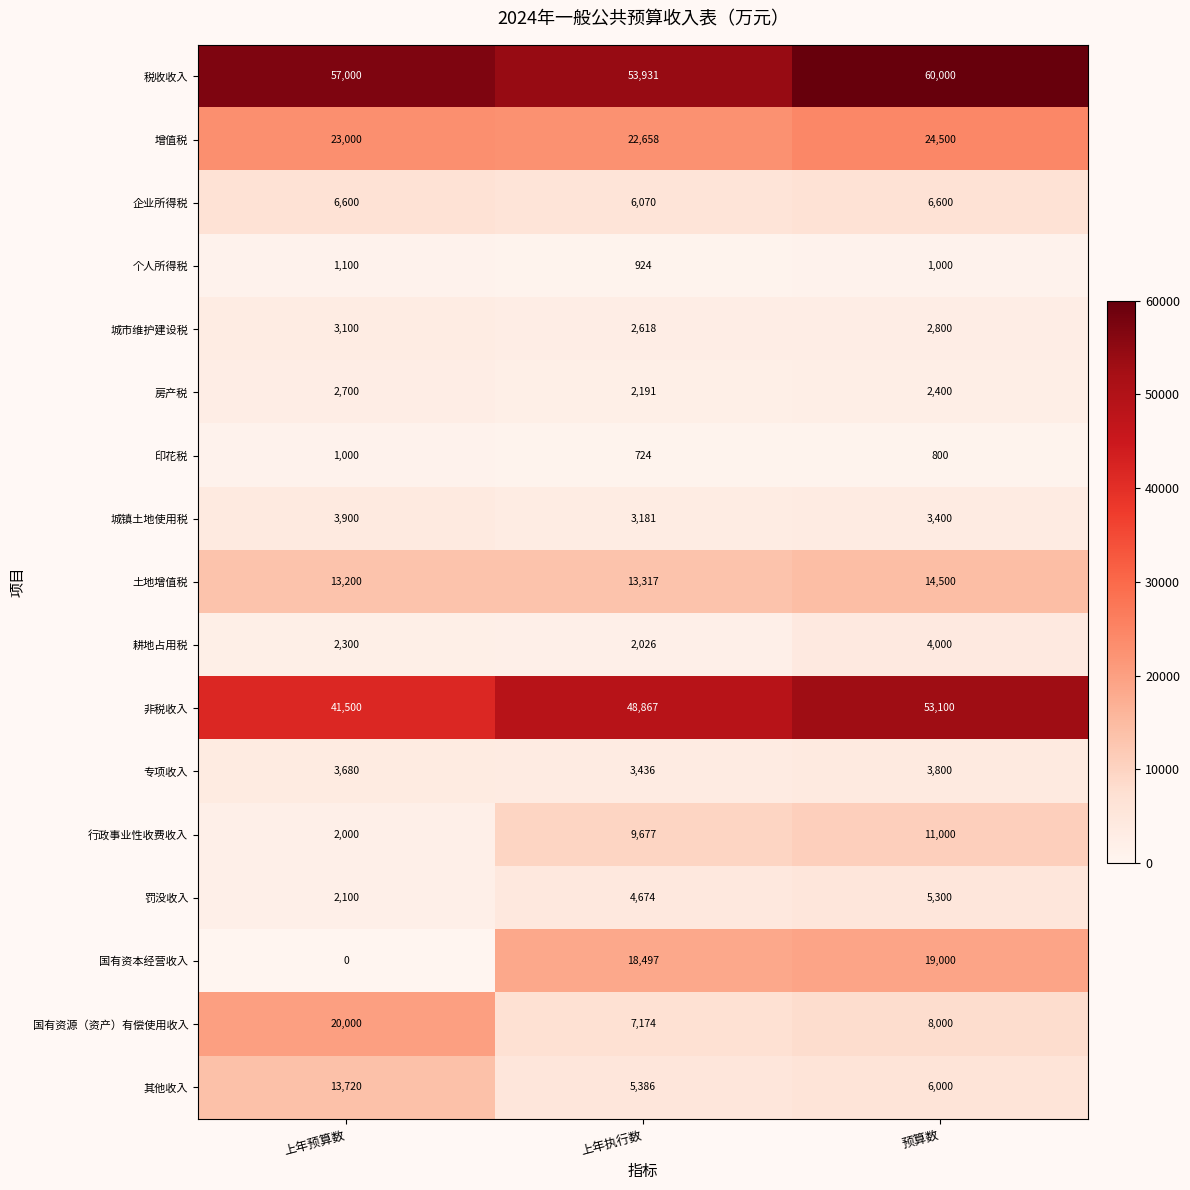

Count the 城市维护建设税 values in the range 2618 to 3100.

3